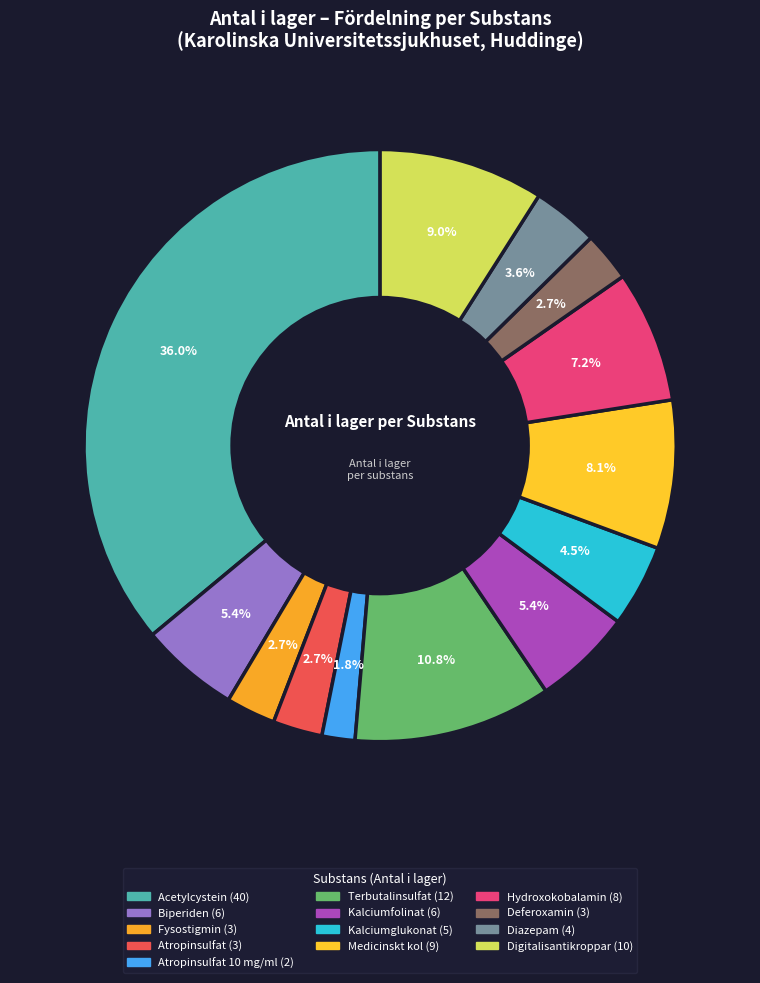

How many slices are in this pie chart?

13